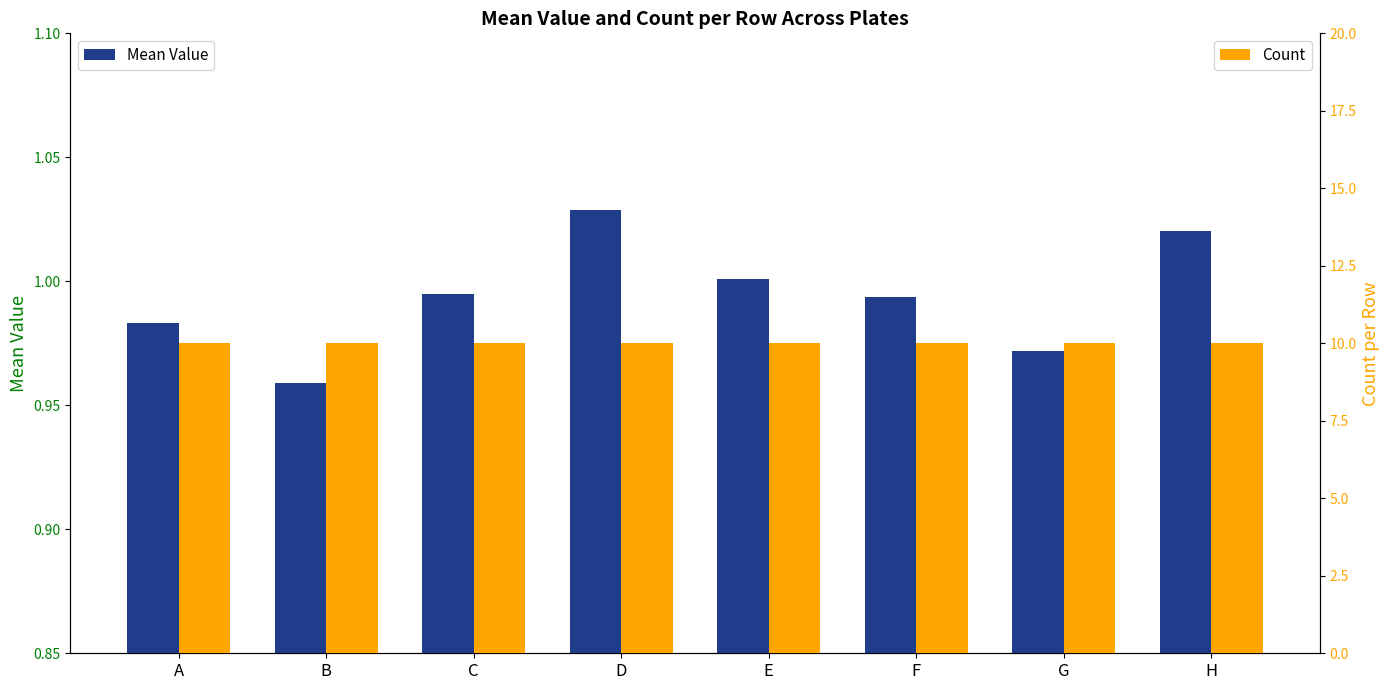

Reading left to right, what are all the values shown in this chart?

Mean Value: 1.0	1.0	1.0	1.0	1.0	1.0	1.0	1.0
Count: 10.0	10.0	10.0	10.0	10.0	10.0	10.0	10.0